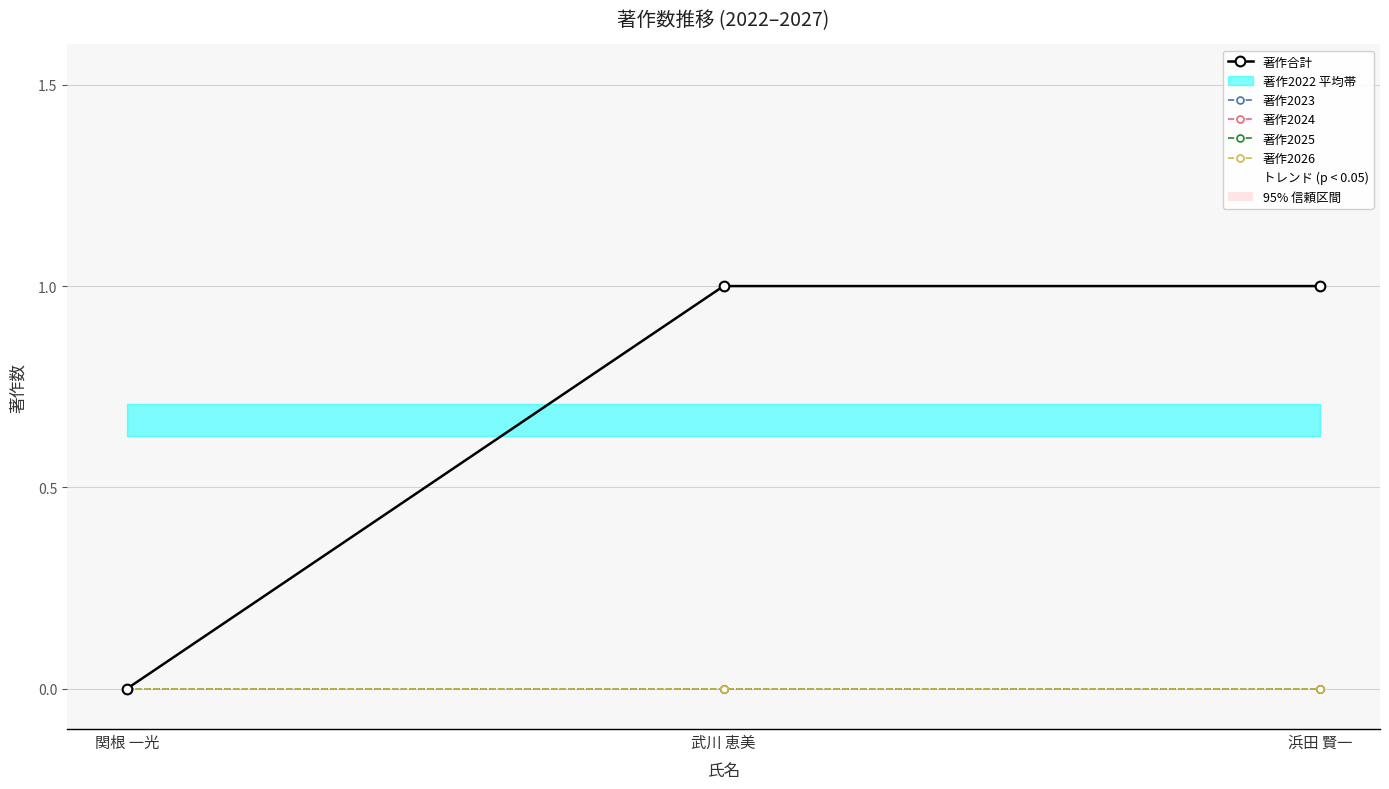

Count the 著作合計 values in the range 0 to 1.

3